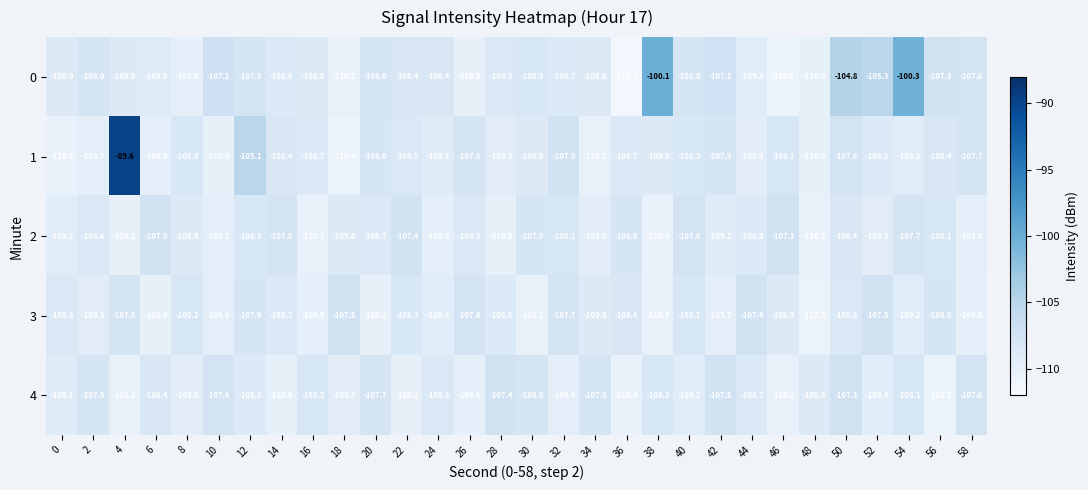

At which category does the chart reach its peak across all series?

4